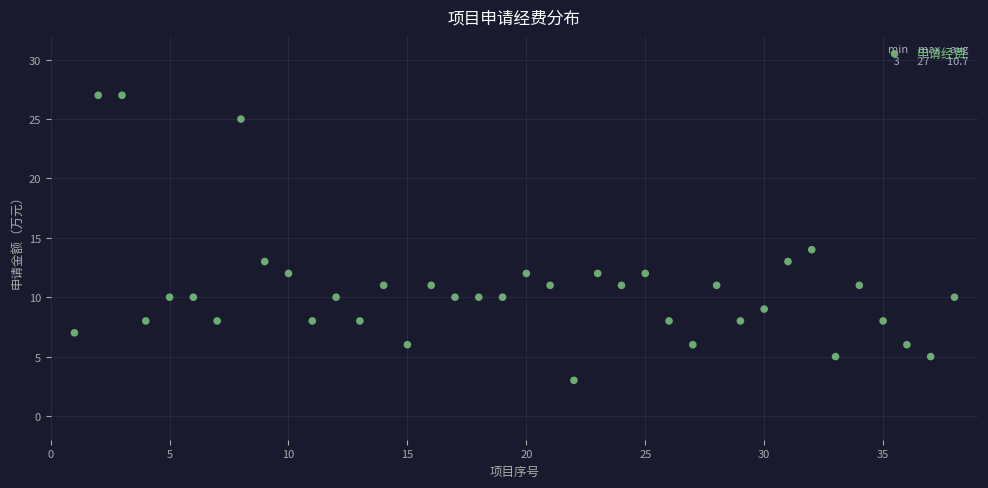

What is the range of Y values (max minus min)?

24